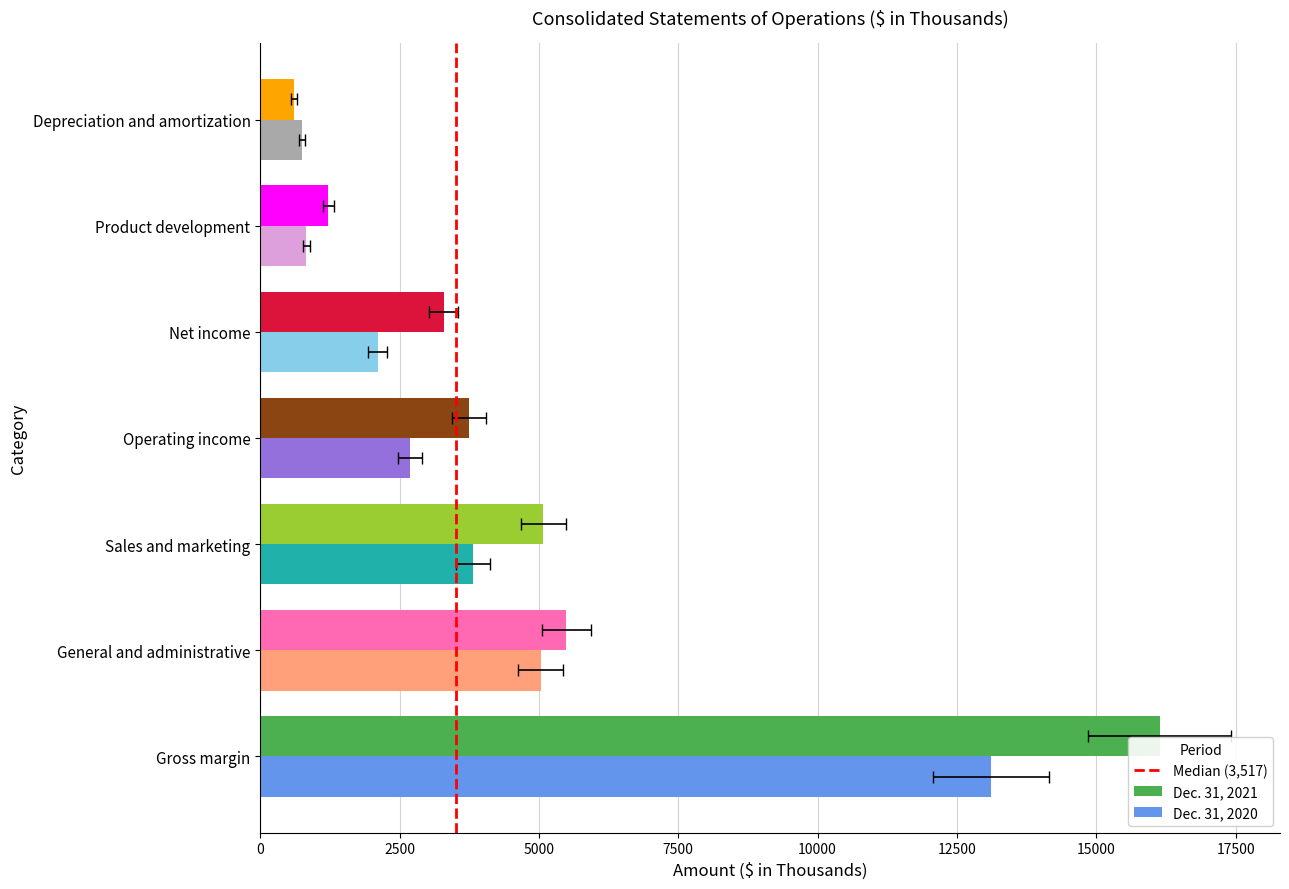

What are all the series names shown in the legend?

Dec. 31, 2021, Dec. 31, 2020